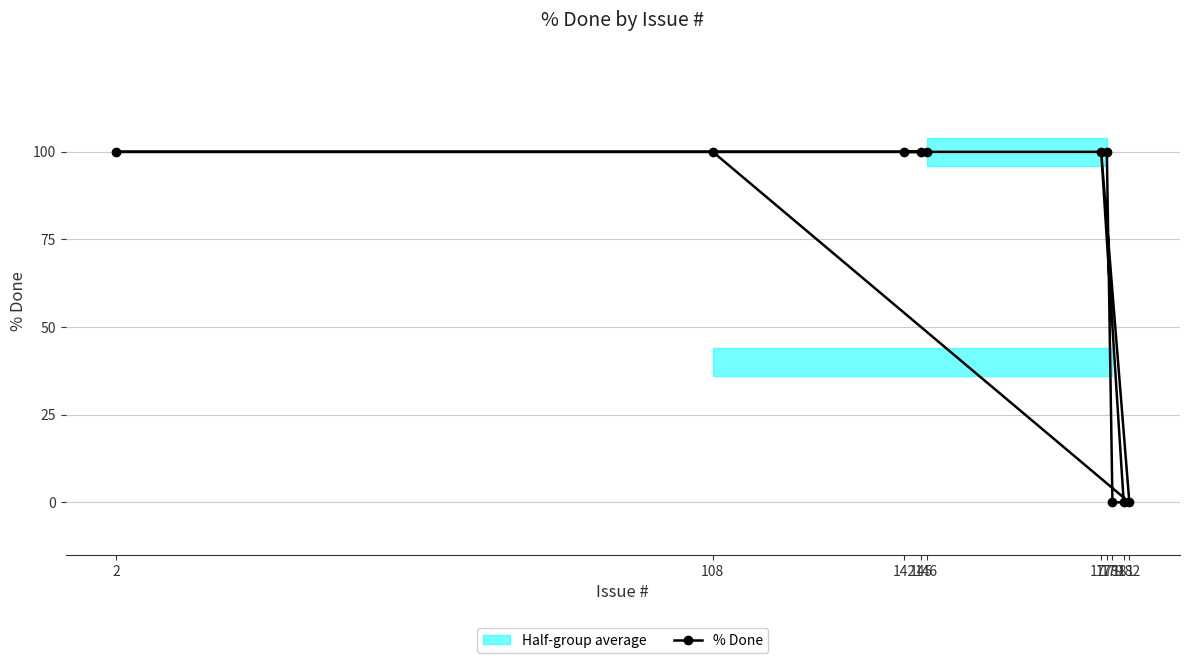

What is the change in value from 181 to 145?

+100